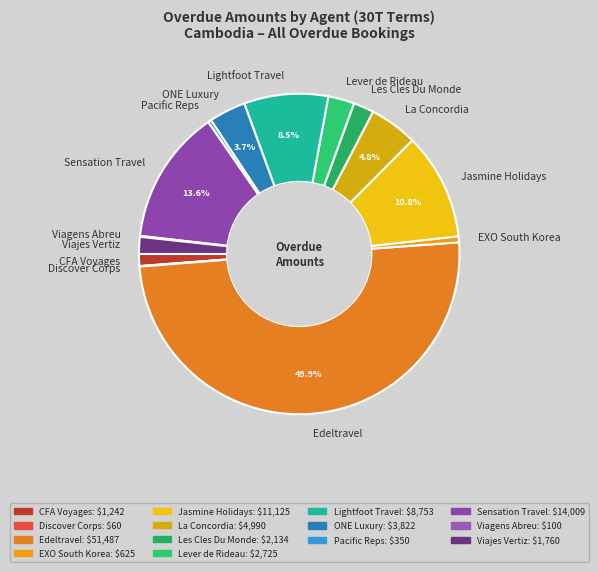

Is CFA Voyages the majority of the pie?

No